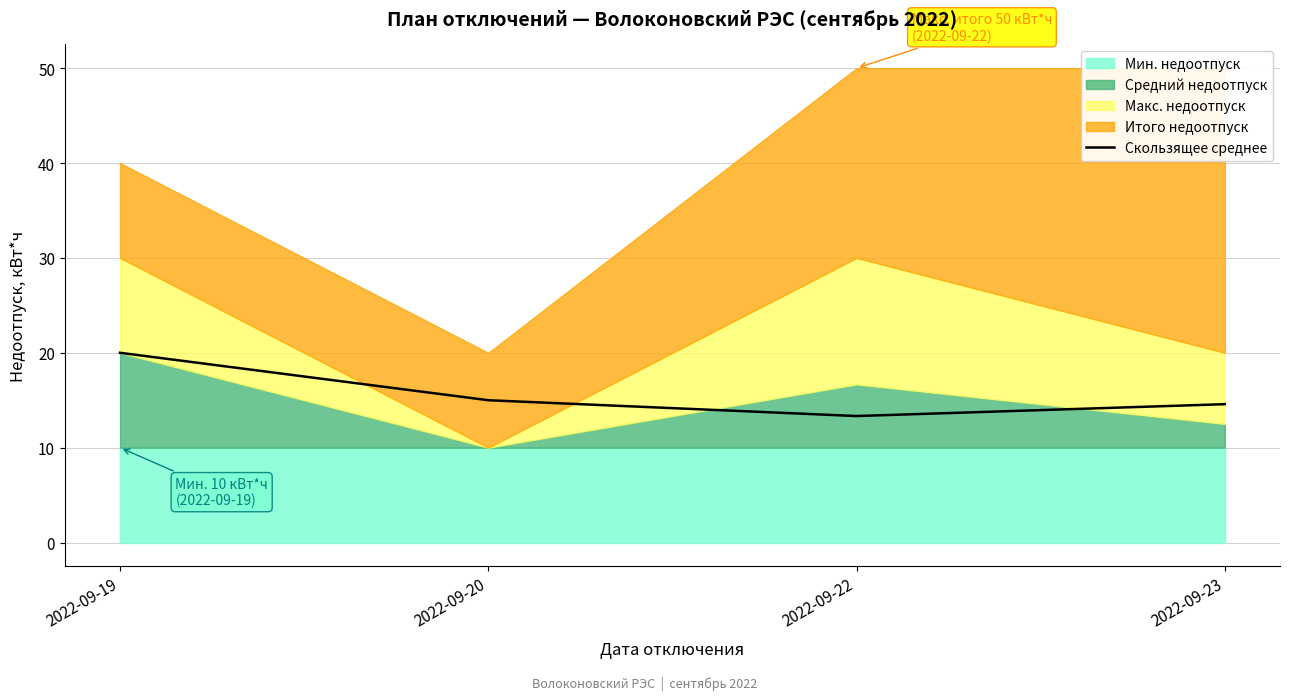

Rank the categories by value from lowest to highest.

2022-09-22, 2022-09-23, 2022-09-20, 2022-09-19